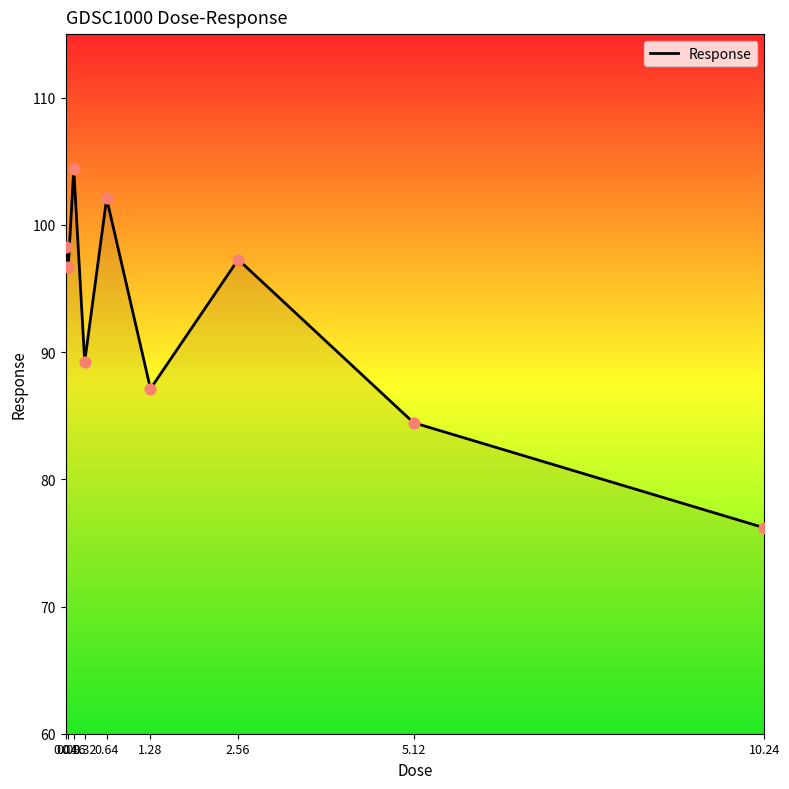

What is the ratio of the value at 10.24 to the value at 2.56?

0.8